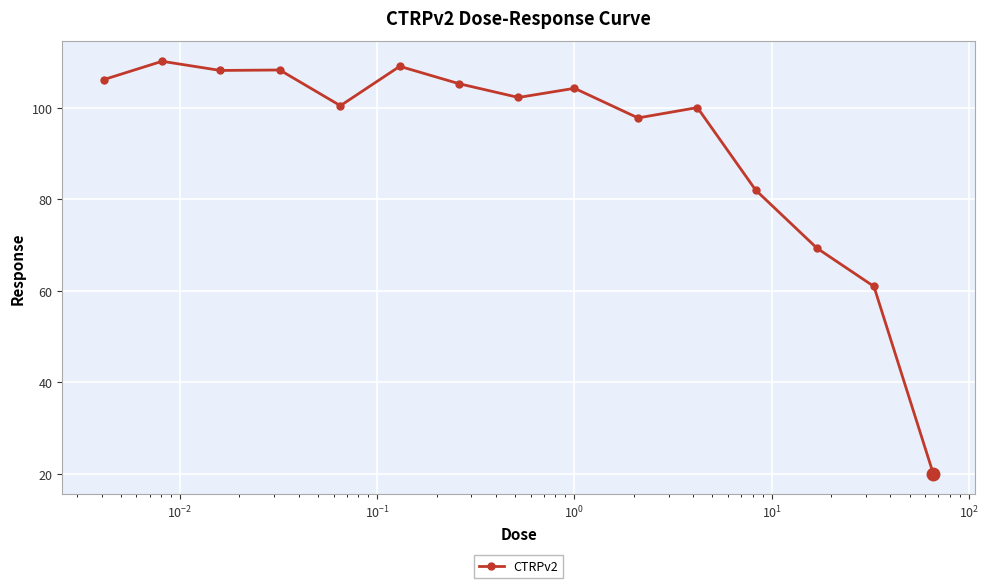

Does the chart display data point markers on the line(s)?

Yes